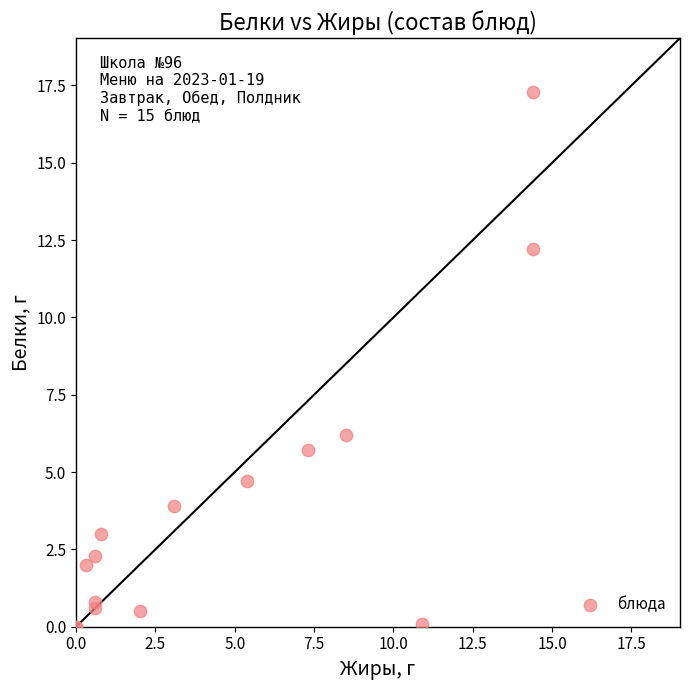

What Y value in the scatter plot is closest to 8?

6.2